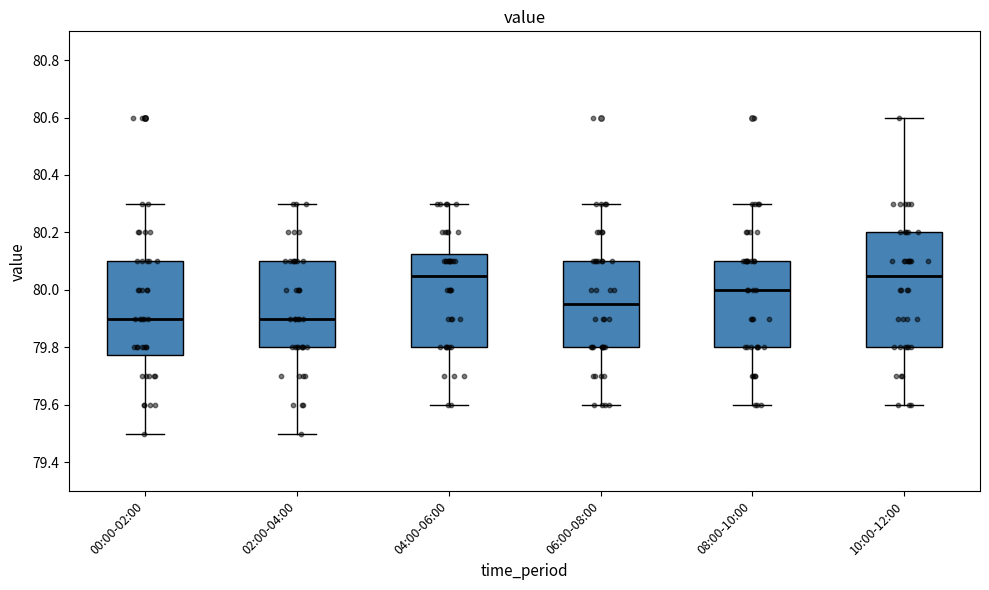

Reading left to right, read every box against the y-axis: the position of its median line, the range the box covers, and the ends of its whiskers. The values are not printed on the chart, so give them approximately, as read against the axis.

00:00-02:00: median 79.90, box 79.78 to 80.10, whiskers 79.50 to 80.30
02:00-04:00: median 79.90, box 79.80 to 80.10, whiskers 79.50 to 80.30
04:00-06:00: median 80.06, box 79.80 to 80.12, whiskers 79.60 to 80.30
06:00-08:00: median 79.96, box 79.80 to 80.10, whiskers 79.60 to 80.30
08:00-10:00: median 80.00, box 79.80 to 80.10, whiskers 79.60 to 80.30
10:00-12:00: median 80.06, box 79.80 to 80.20, whiskers 79.60 to 80.60